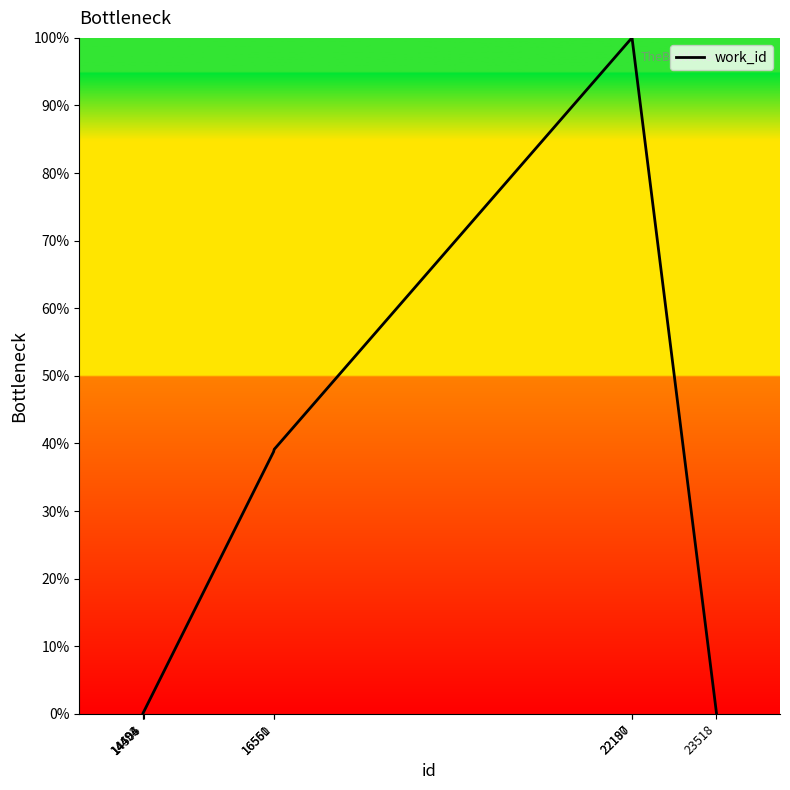

Approximately how many times larger is the value at 22190 compared to 16561?

2.6